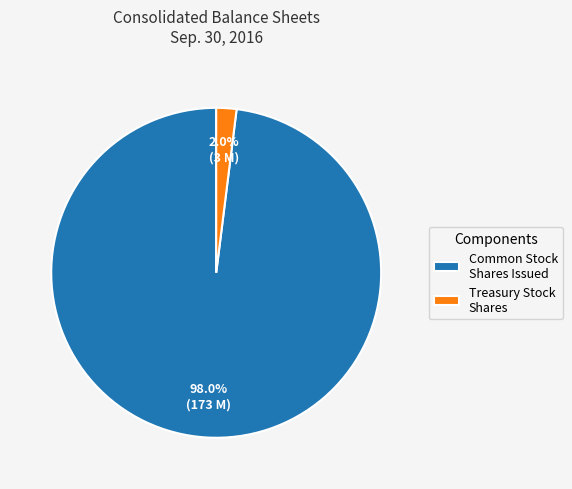

To the nearest percent, what is the average slice percentage?

50%